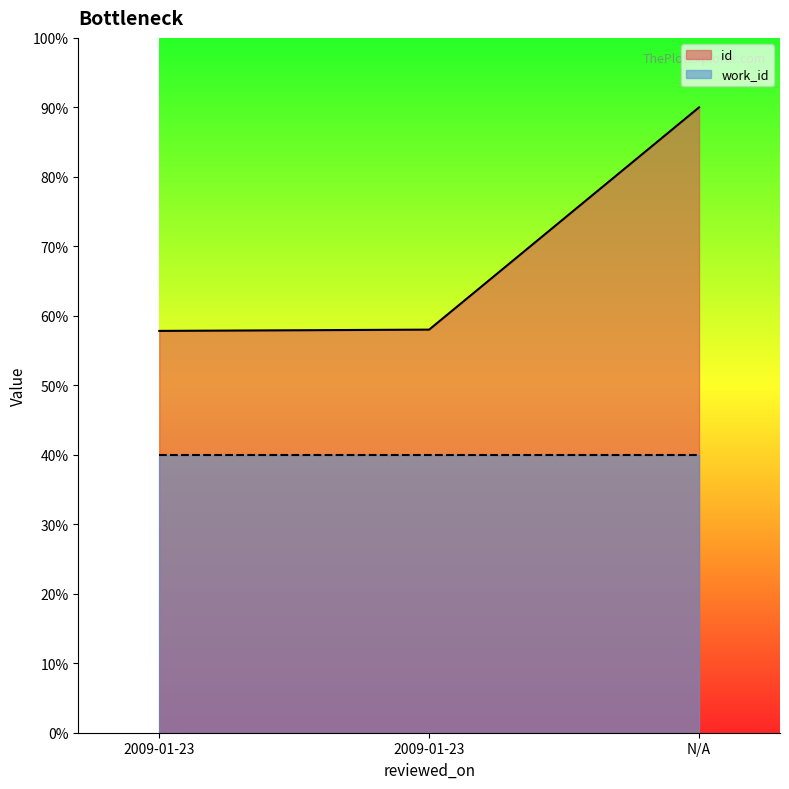

The value at 2009-01-23 is 88.0. True or false?

False